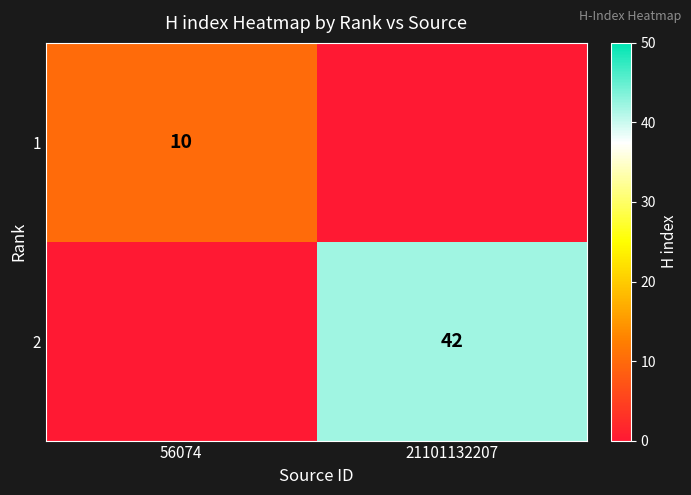

True or false: 1 has a value of 16 at 56074.

False